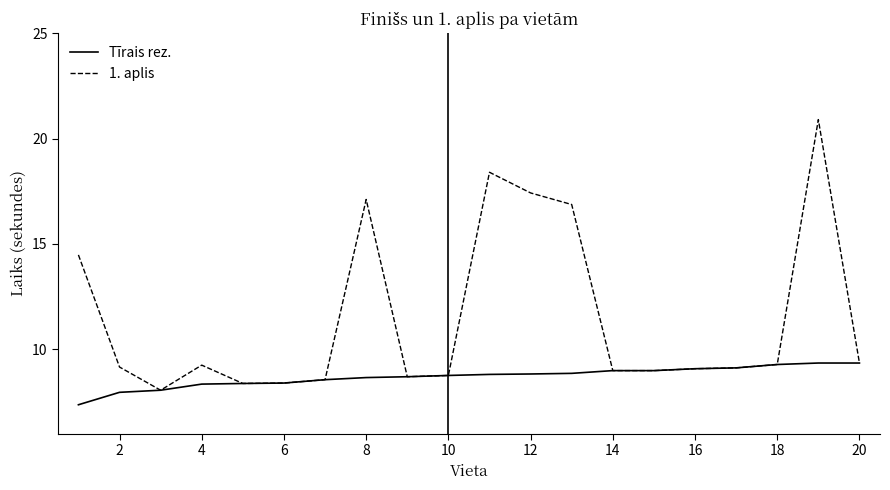

Which series has the widest spread of values?

1. aplis